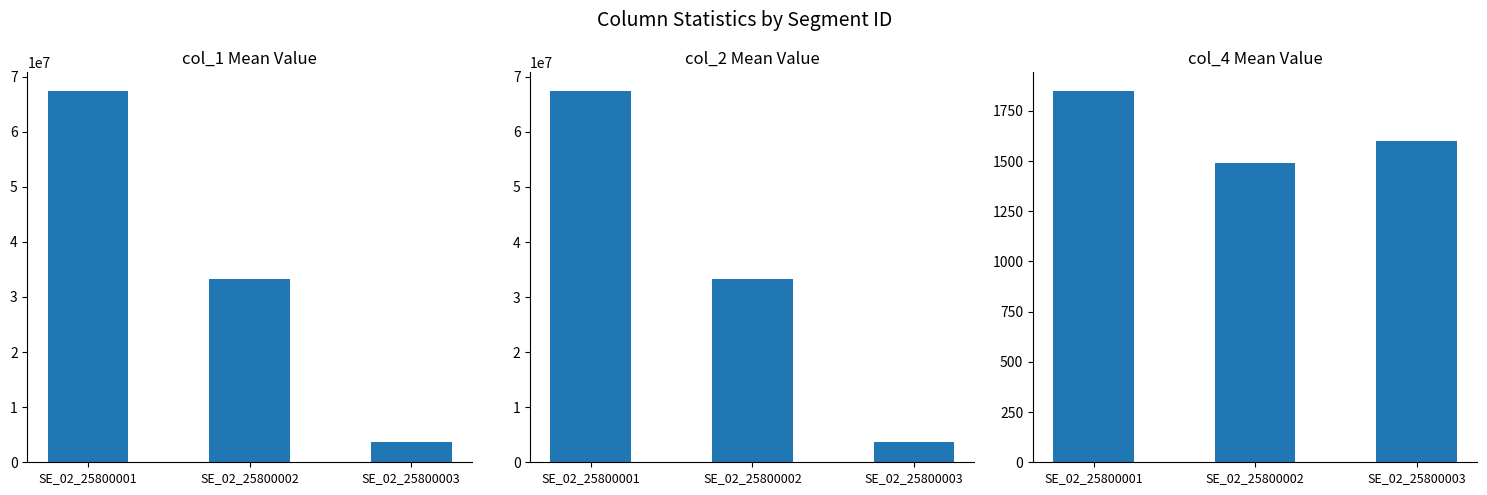

Which category has the highest value across all series?

SE_02_25800001